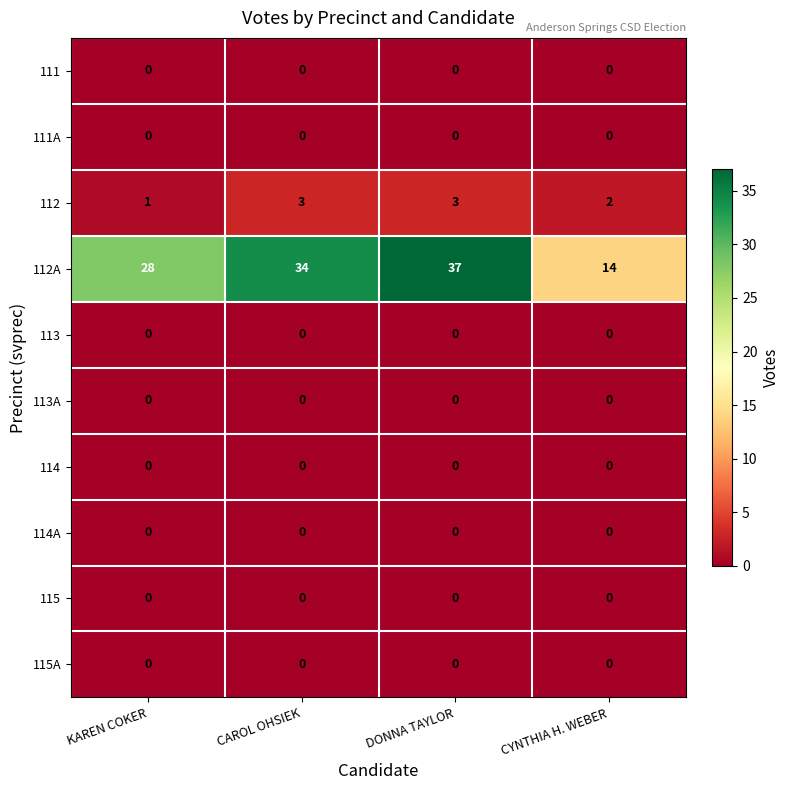

What is the minimum value for 112A?

14